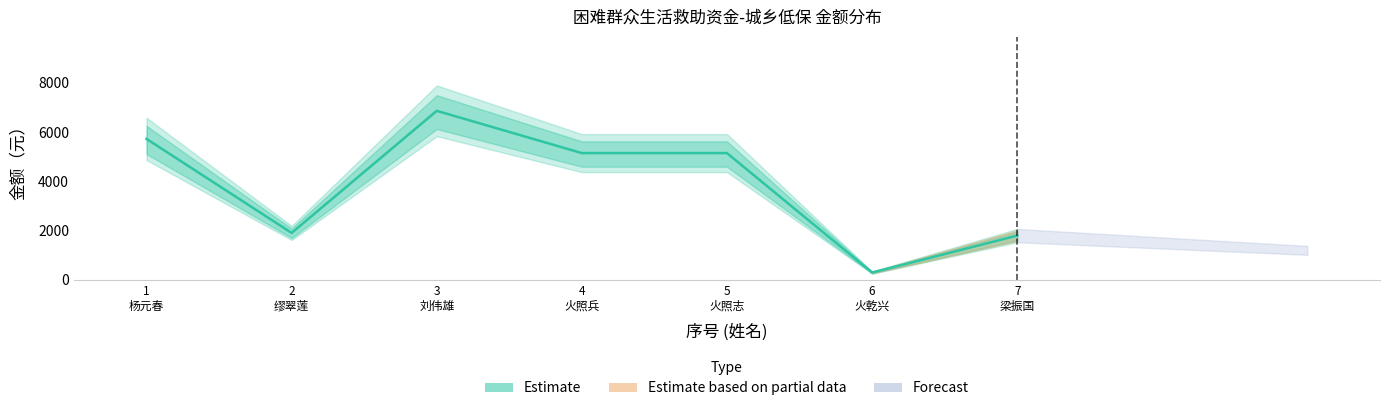

How many lines are shown in the chart?

1